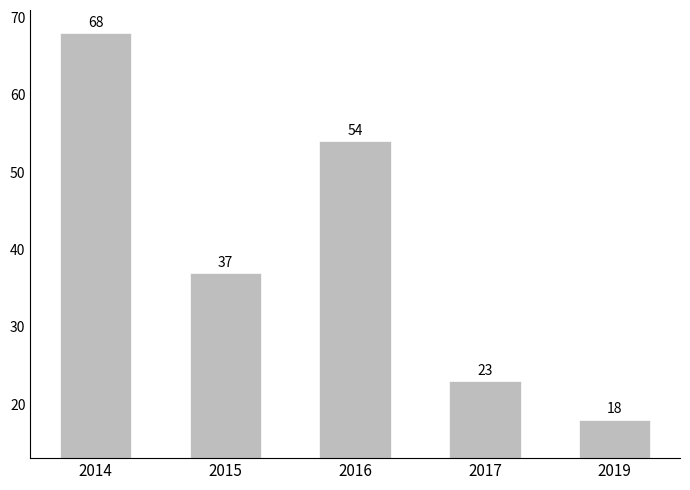

Reading left to right, extract all data points from this chart.

2014=68	2015=37	2016=54	2017=23	2019=18